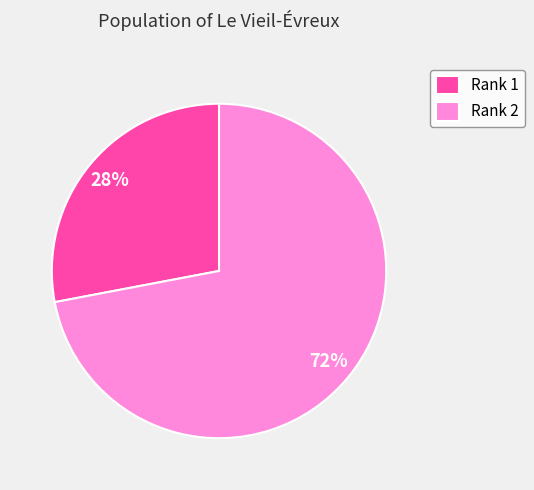

Is it true that Rank 1 is 28% of the pie?

True